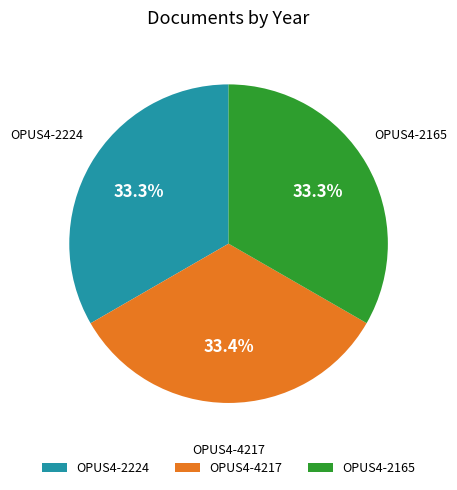

Does any single category account for the majority?

No